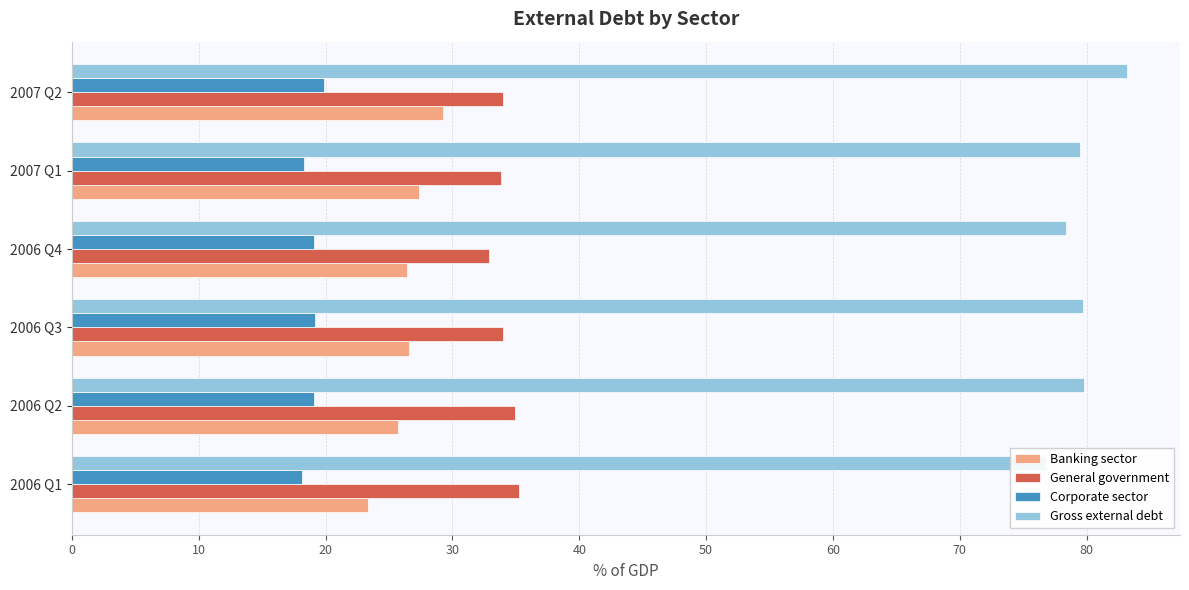

How many distinct data groups are displayed?

4